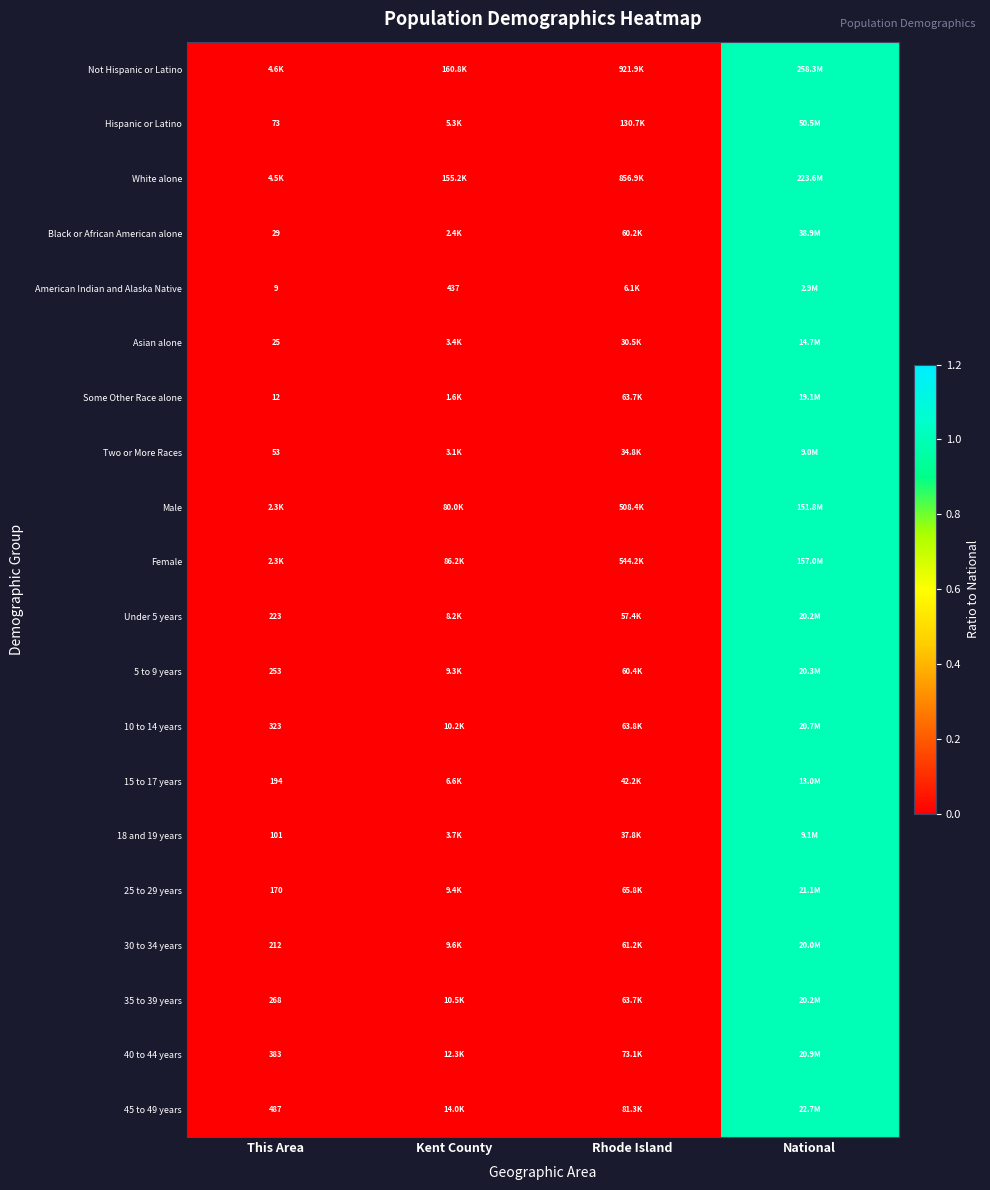

Which has a higher value, This Area or National?

National